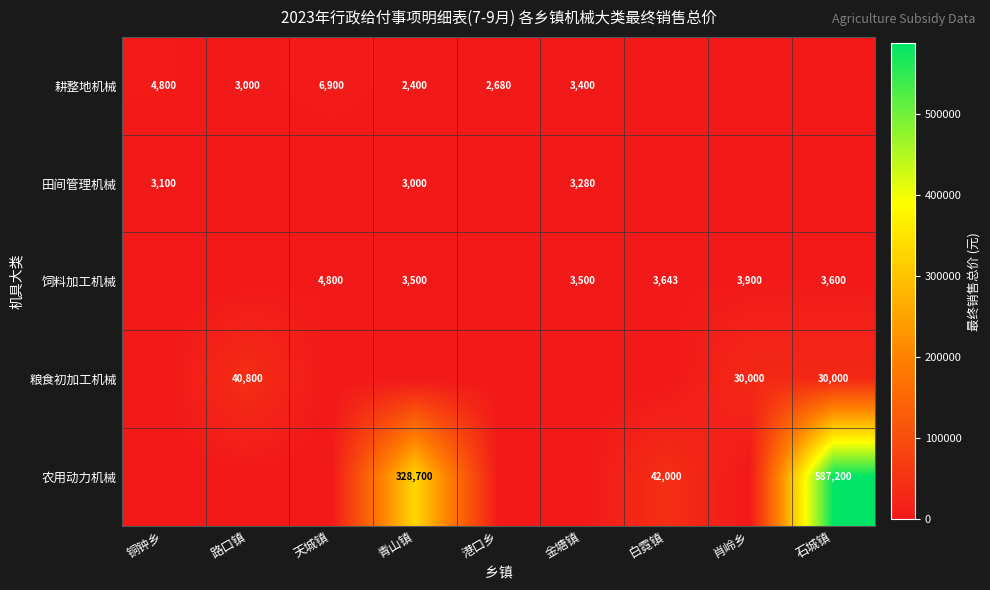

The 粮食初加工机械 series shows 30000 at 肖岭乡. True or false?

True